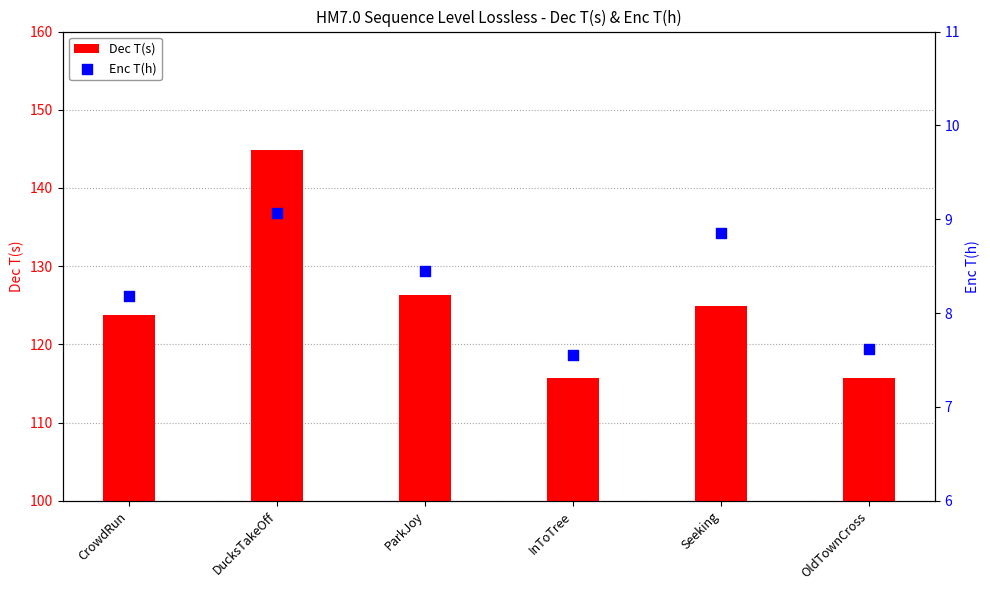

What are all the series names shown in the legend?

Dec T(s), Enc T(h)